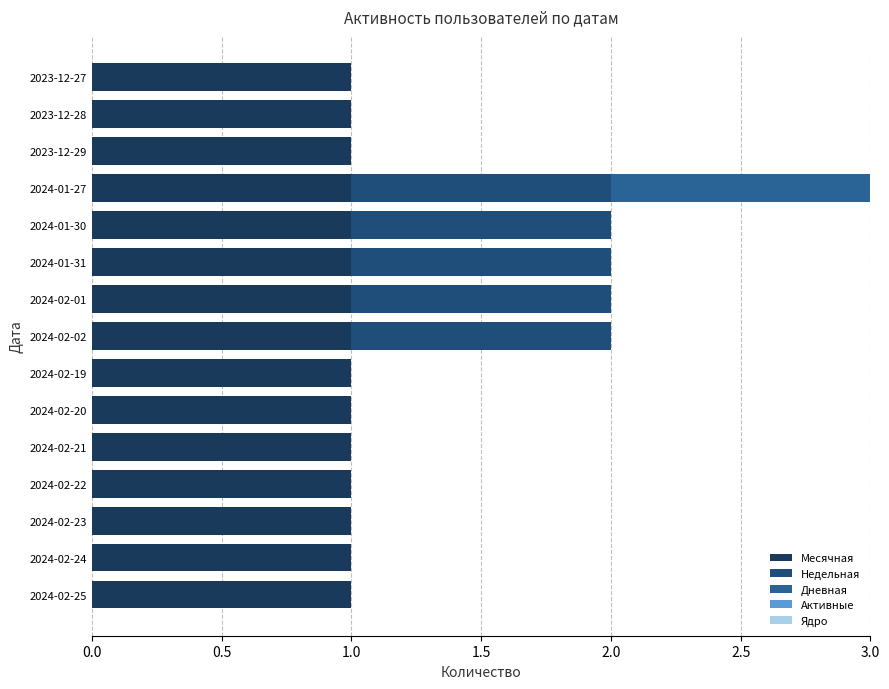

What position from the left is 10?

11